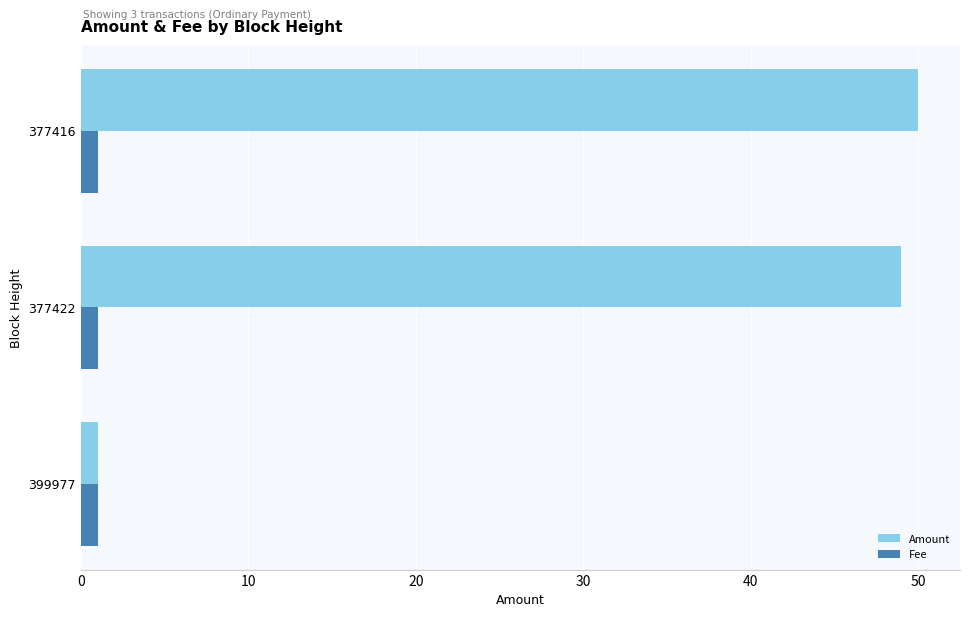

At which category is the sum across all series the highest?

377416